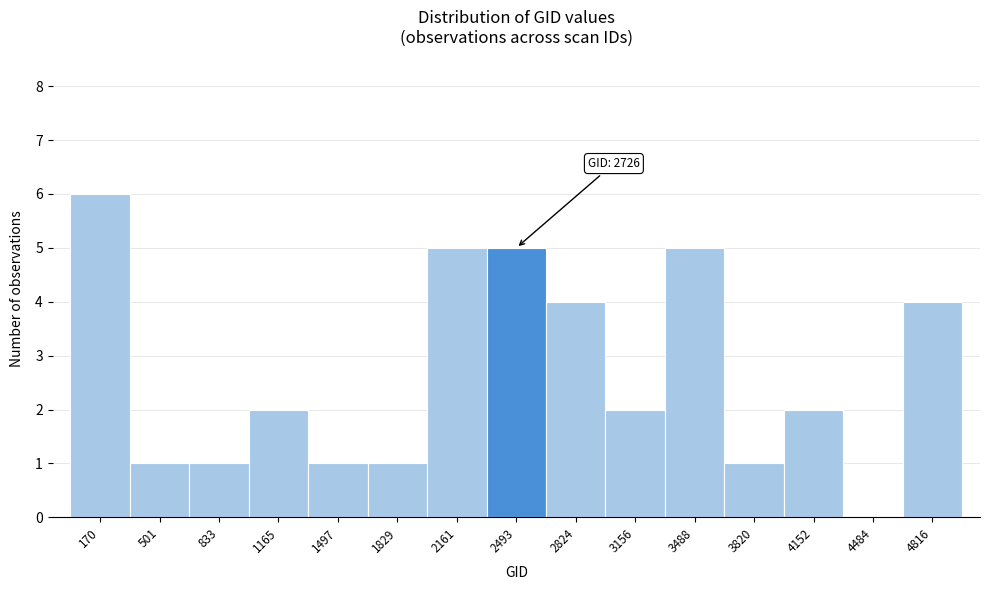

Reading left to right, what are all the values shown in this chart?

170=6	501=1	833=1	1165=2	1497=1	1829=1	2161=5	2493=5	2824=4	3156=2	3488=5	3820=1	4152=2	4484=0	4816=4